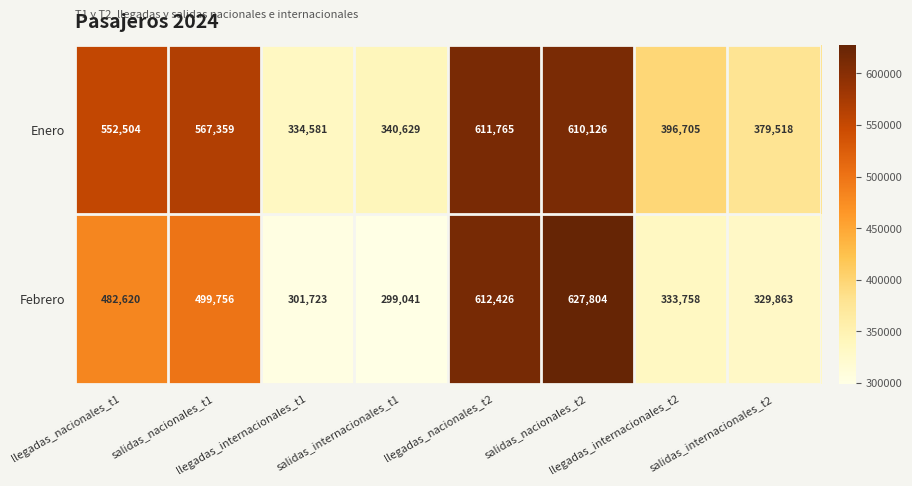

At salidas_nacionales_t1, list the series in order from largest to smallest.

Enero, Febrero